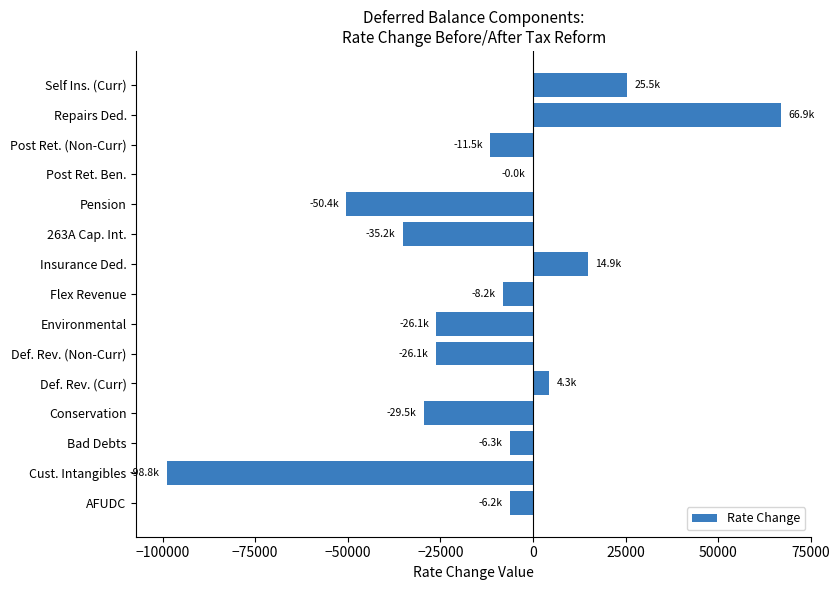

The chart shows a value of -11531 at Post Ret. (Non-Curr). True or false?

True